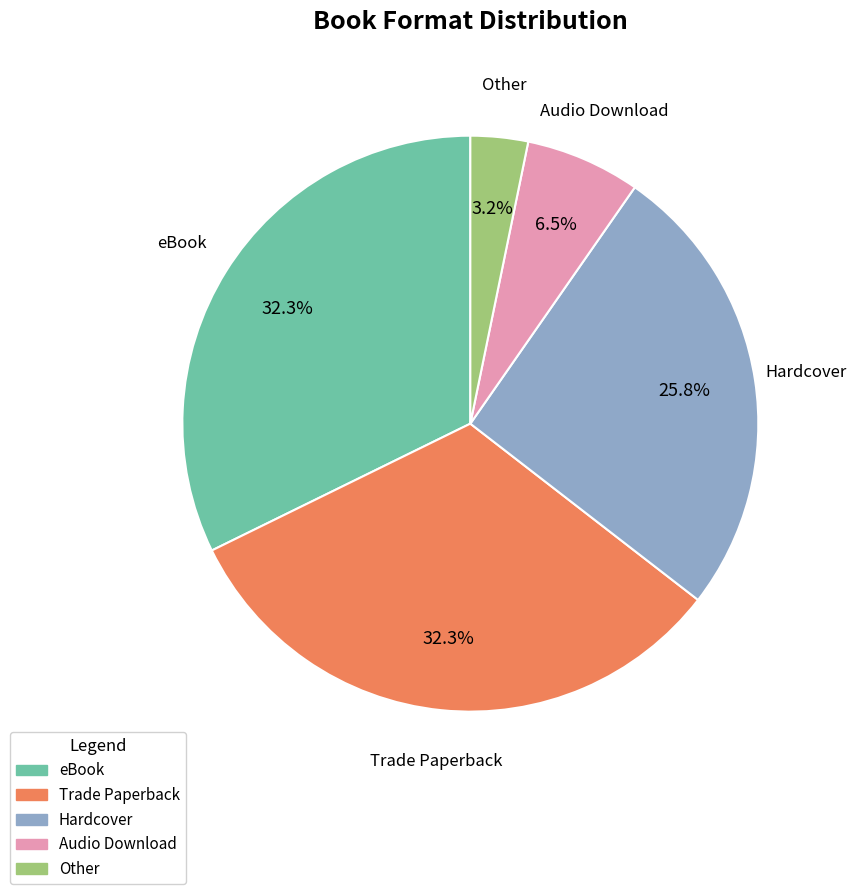

The Hardcover slice represents 40% of the pie. True or false?

False